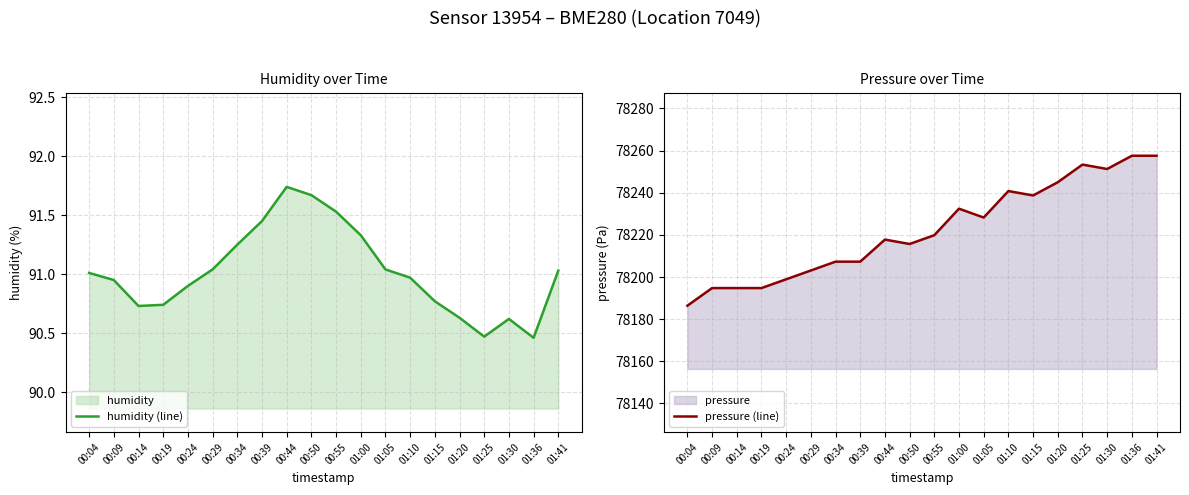

Between 00:19 and 00:24, which series saw the biggest shift?

pressure (line)